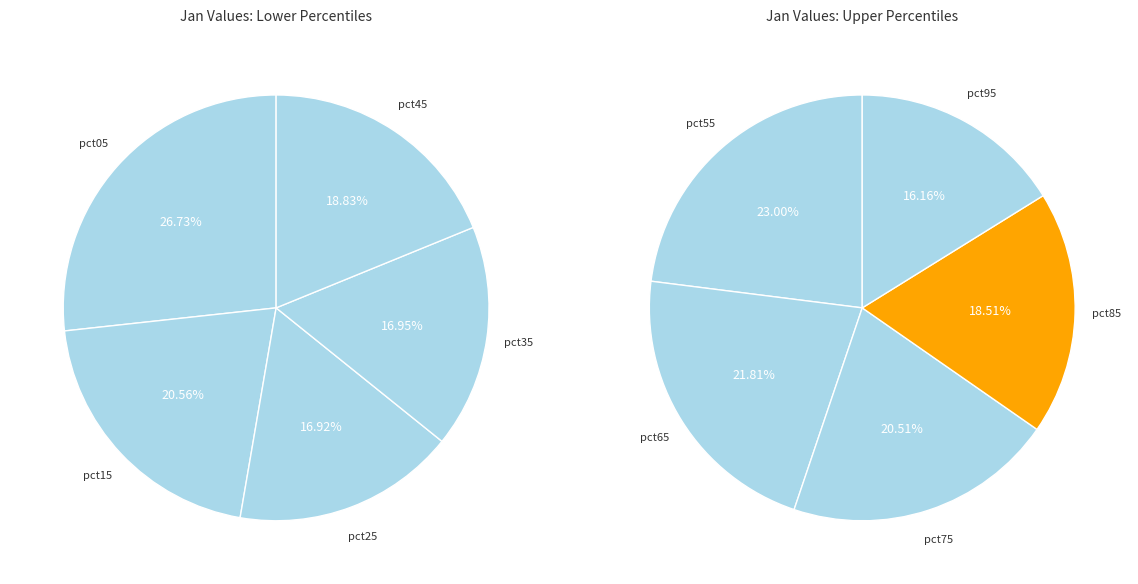

How many segments does this pie chart have?

10